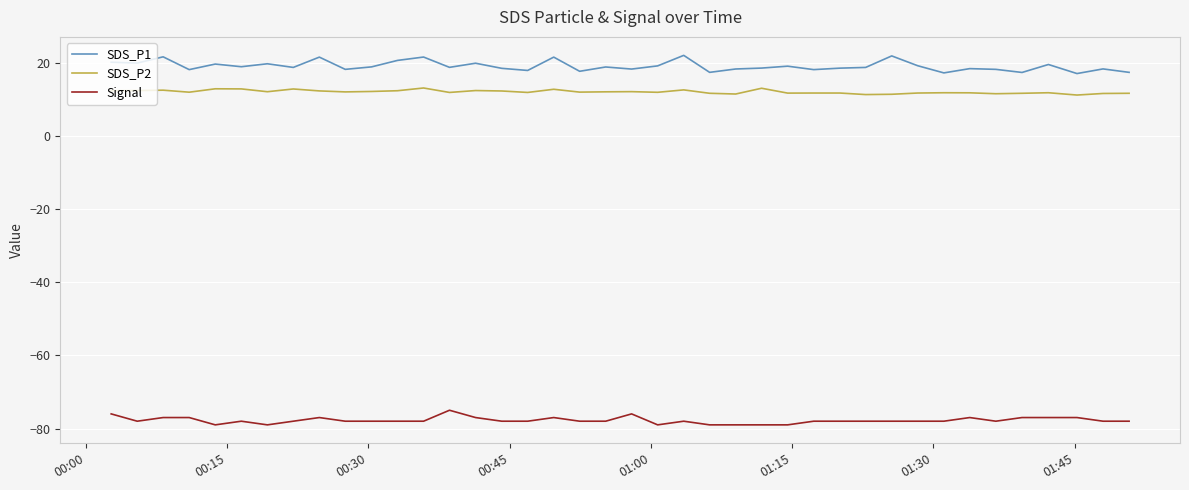

True or false: SDS_P1 and Signal intersect in this chart.

False